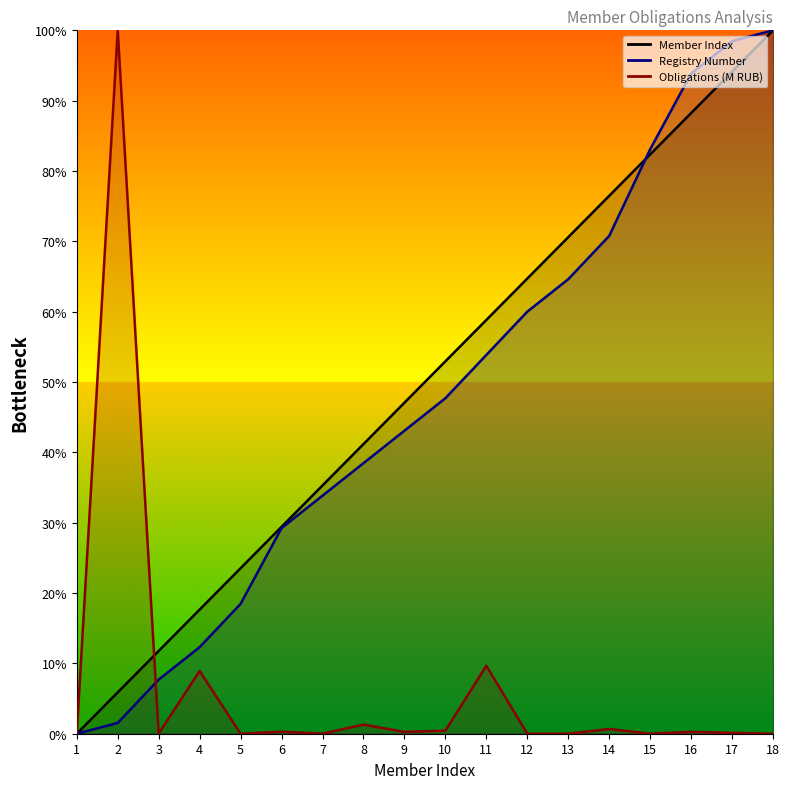

Read the Member Index value at 7.

35.3